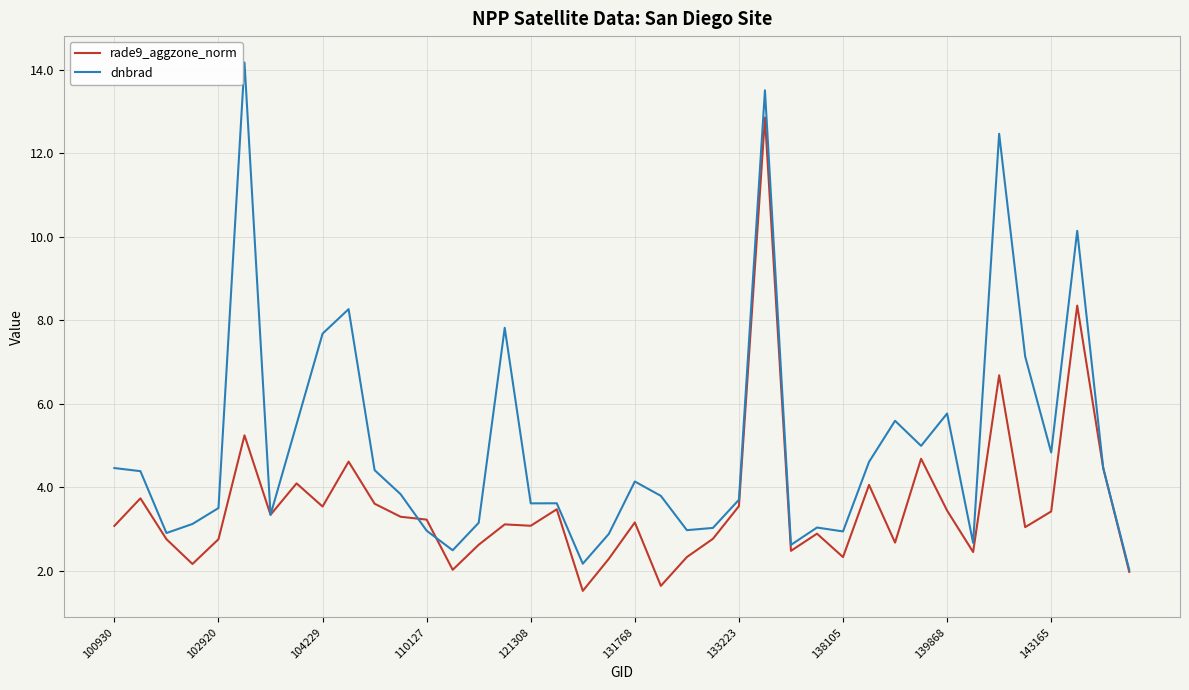

Which series has the largest total across all categories?

dnbrad